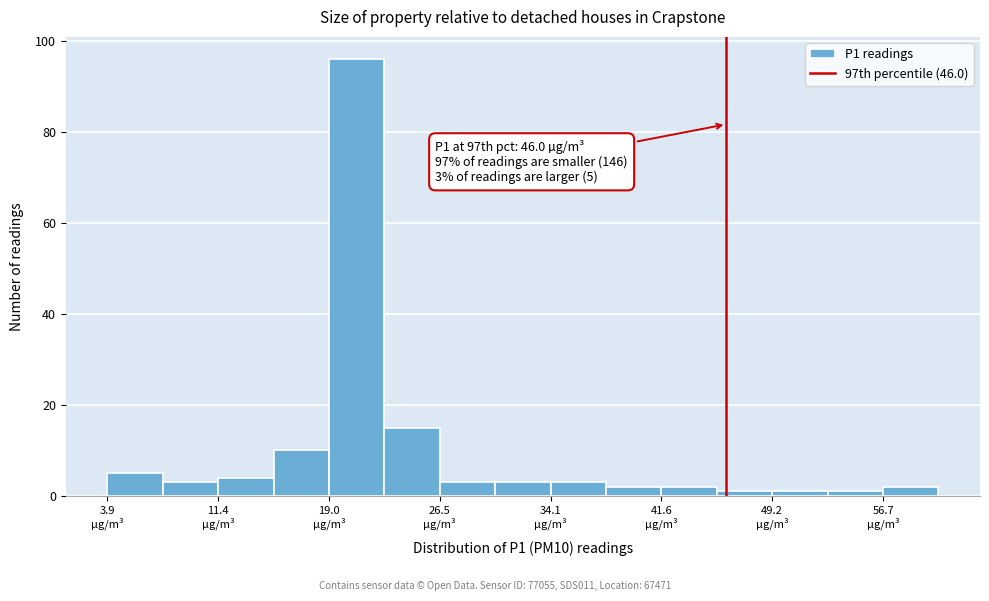

Read against the x-axis, roughly where is the centre of the tallest bar?

21